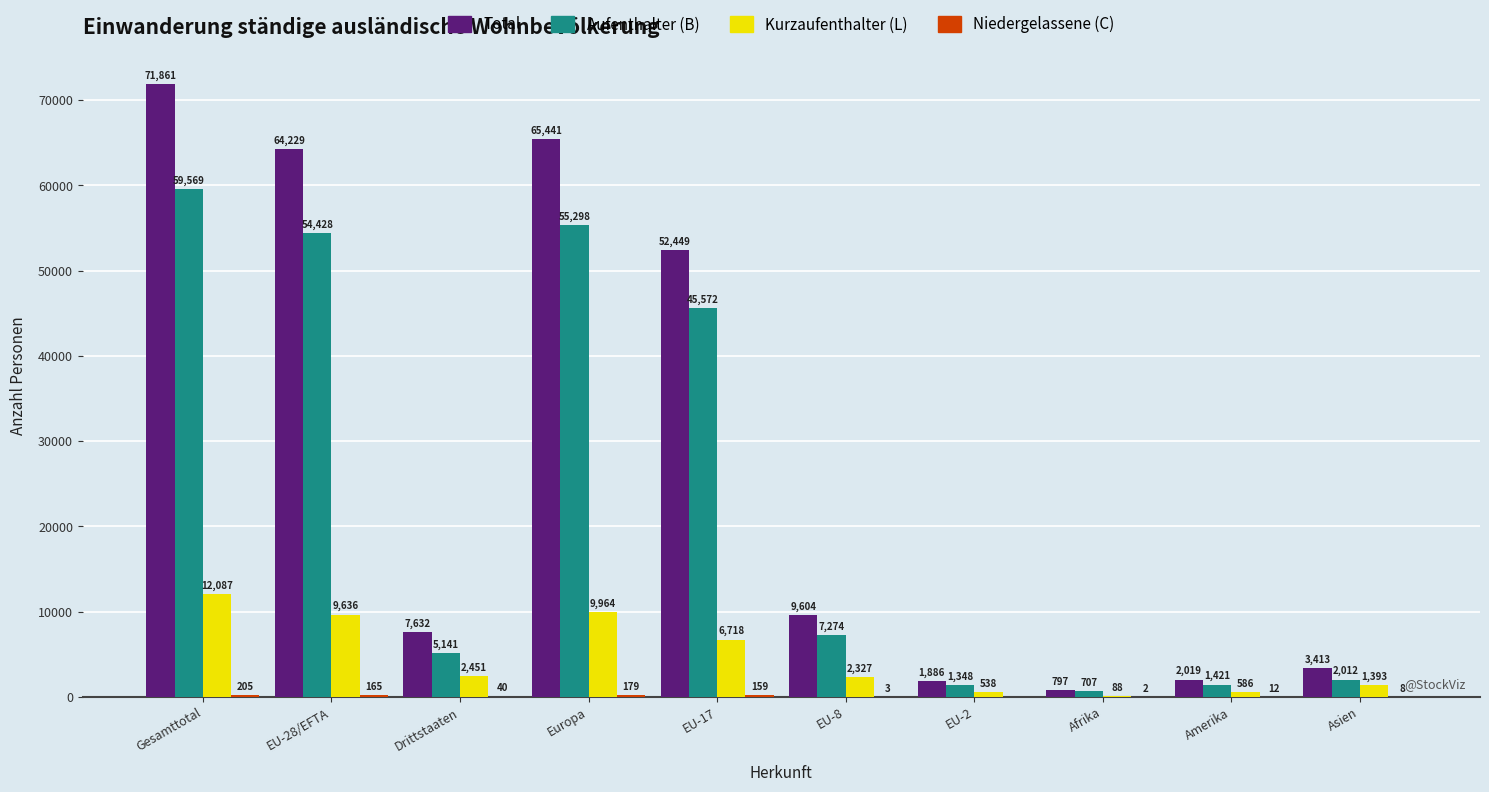

What value does the Kurzaufenthalter (L) series have at EU-28/EFTA, to the nearest 10?

9640